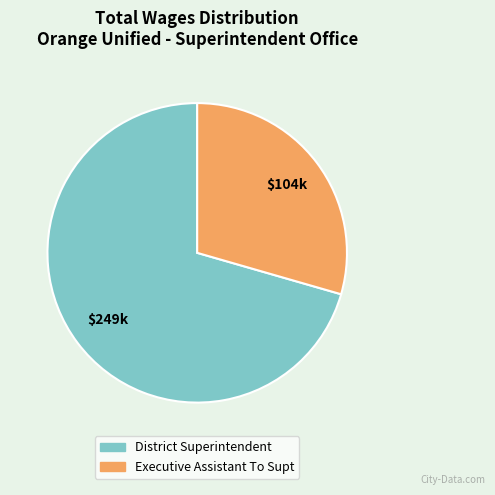

Combined, do District Superintendent and Executive Assistant To Supt account for over 50%?

Yes